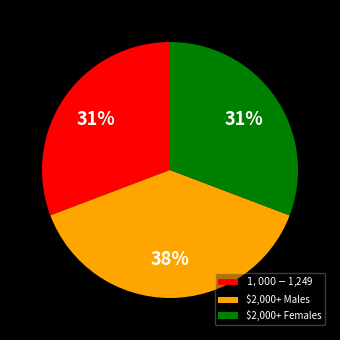

Which slice is the largest?

$2,000+ Males